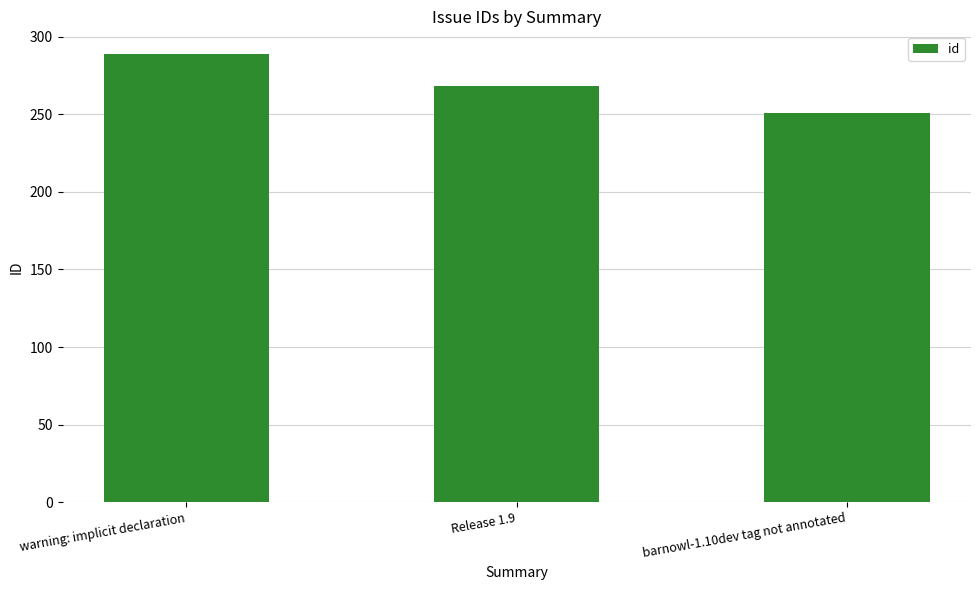

Reading left to right, extract all data points from this chart.

warning: implicit declaration=289	Release 1.9=268	barnowl-1.10dev tag not annotated=251